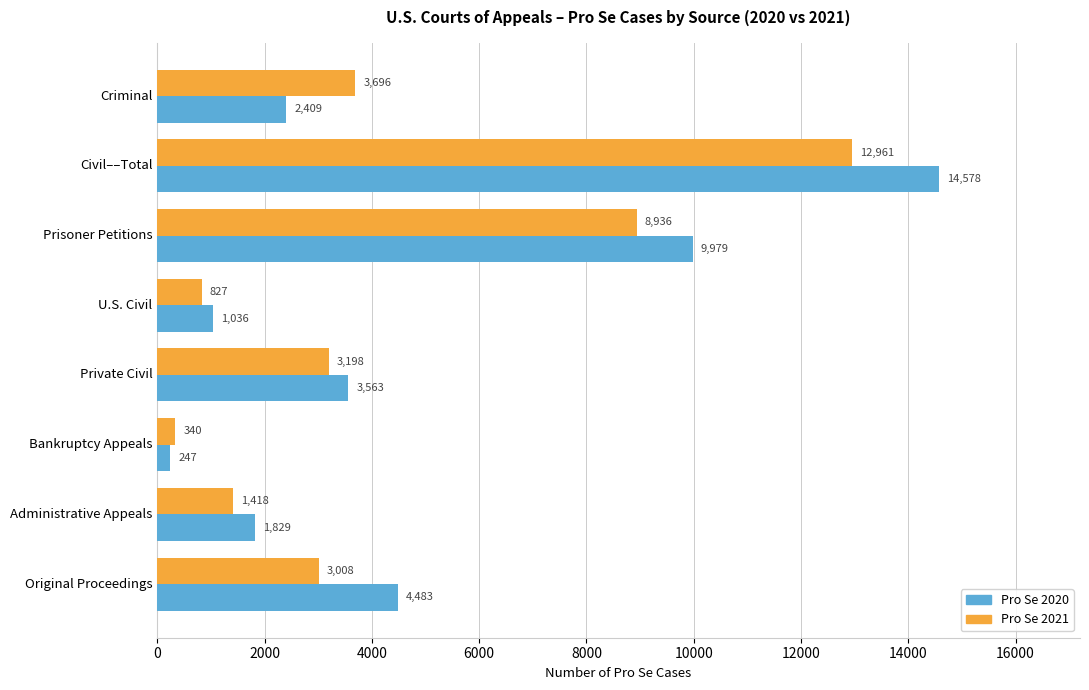

At which category is the sum across all series the highest?

Civil––Total